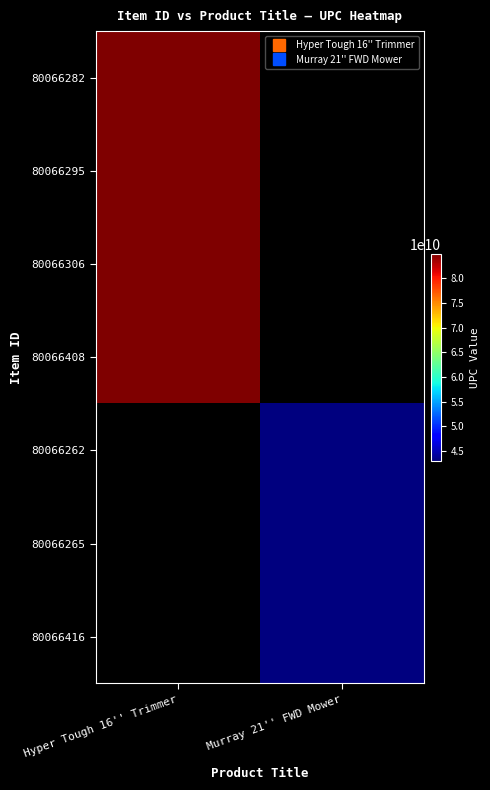

The 80066282 series shows 143854046516.8 at Hyper Tough 16'' Trimmer. True or false?

False